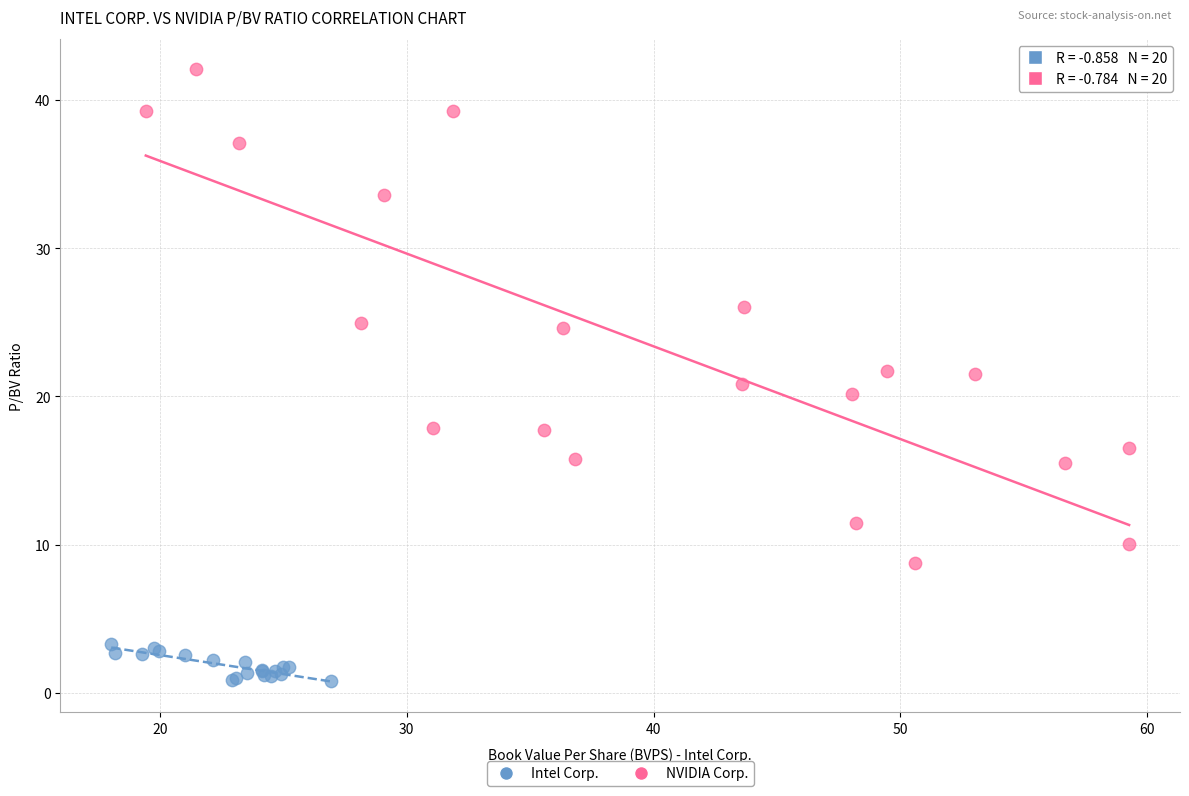

What are all the series names shown in the legend?

Intel Corp., NVIDIA Corp.